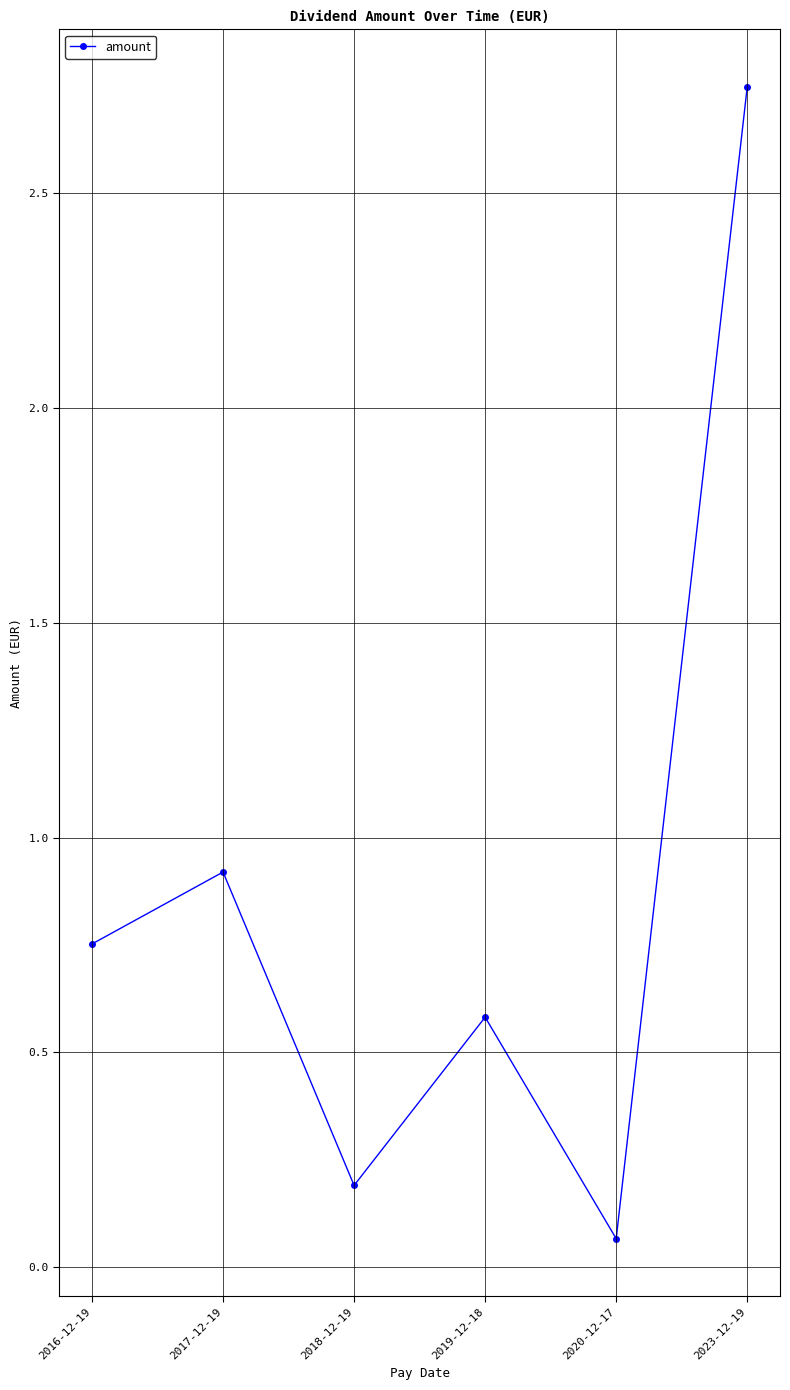

What is the difference between the second highest and minimum values?

0.9